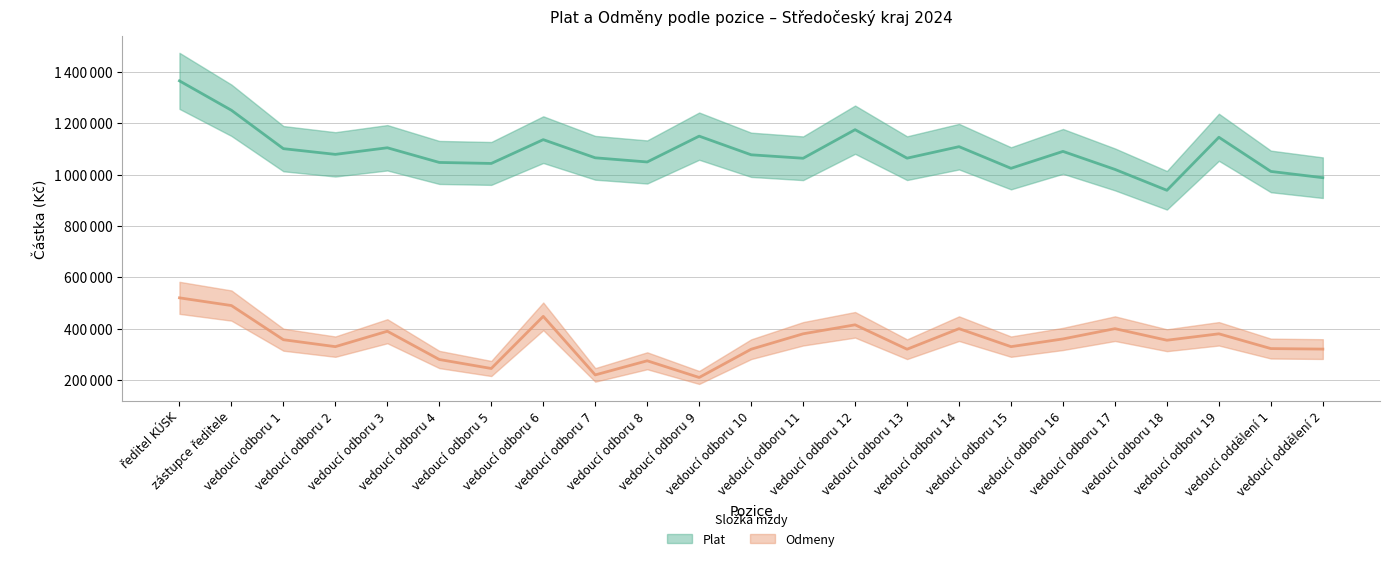

What are all the series names shown in the legend?

Plat, Odmeny